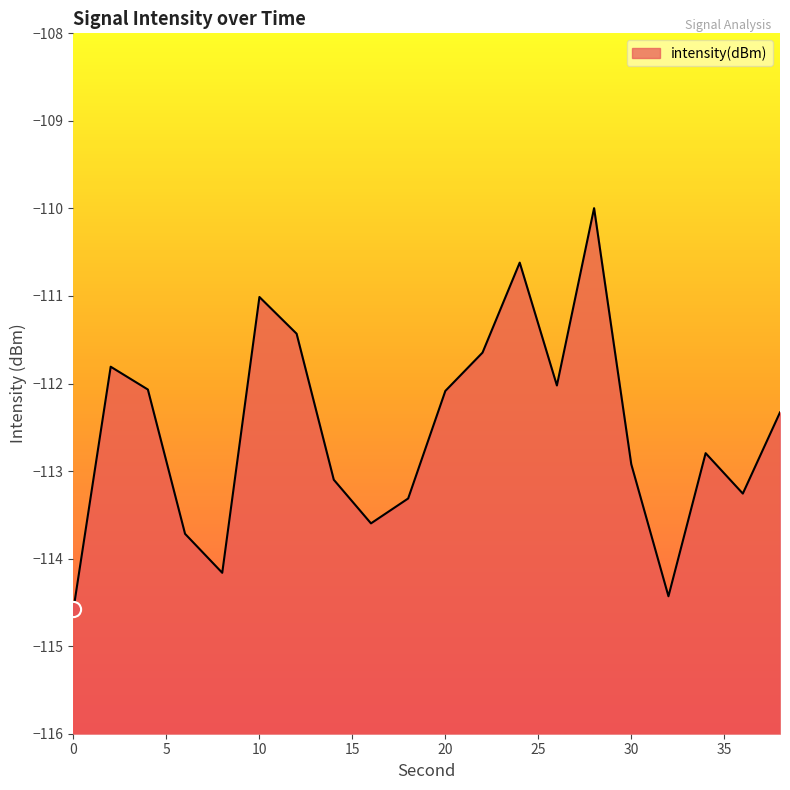

Between 38 and 28, which is larger?

28